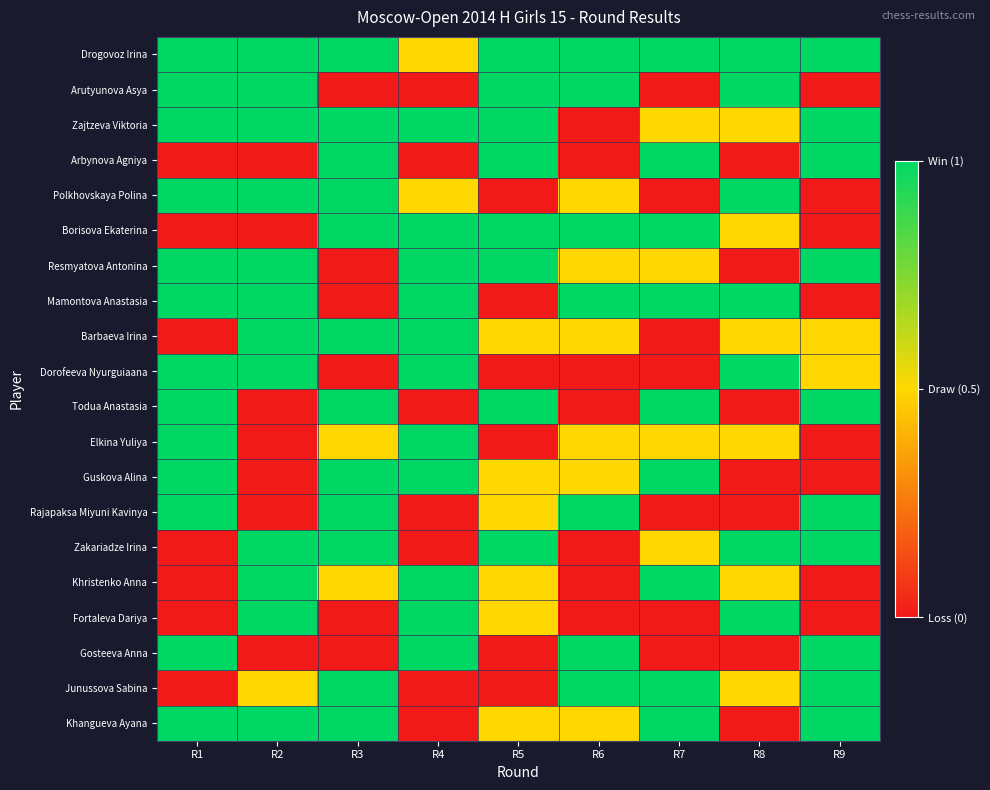

Reading left to right, extract all data points from this chart.

Drogovoz Irina: R1=1.0	R2=1.0	R3=1.0	R4=0.5	R5=1.0	R6=1.0	R7=1.0	R8=1.0	R9=1.0
Arutyunova Asya: R1=1.0	R2=1.0	R3=0.0	R4=0.0	R5=1.0	R6=1.0	R7=0.0	R8=1.0	R9=0.0
Zajtzeva Viktoria: R1=1.0	R2=1.0	R3=1.0	R4=1.0	R5=1.0	R6=0.0	R7=0.5	R8=0.5	R9=1.0
Arbynova Agniya: R1=0.0	R2=0.0	R3=1.0	R4=0.0	R5=1.0	R6=0.0	R7=1.0	R8=0.0	R9=1.0
Polkhovskaya Polina: R1=1.0	R2=1.0	R3=1.0	R4=0.5	R5=0.0	R6=0.5	R7=0.0	R8=1.0	R9=0.0
Borisova Ekaterina: R1=0.0	R2=0.0	R3=1.0	R4=1.0	R5=1.0	R6=1.0	R7=1.0	R8=0.5	R9=0.0
Resmyatova Antonina: R1=1.0	R2=1.0	R3=0.0	R4=1.0	R5=1.0	R6=0.5	R7=0.5	R8=0.0	R9=1.0
Mamontova Anastasia: R1=1.0	R2=1.0	R3=0.0	R4=1.0	R5=0.0	R6=1.0	R7=1.0	R8=1.0	R9=0.0
Barbaeva Irina: R1=0.0	R2=1.0	R3=1.0	R4=1.0	R5=0.5	R6=0.5	R7=0.0	R8=0.5	R9=0.5
Dorofeeva Nyurguiaana: R1=1.0	R2=1.0	R3=0.0	R4=1.0	R5=0.0	R6=0.0	R7=0.0	R8=1.0	R9=0.5
Todua Anastasia: R1=1.0	R2=0.0	R3=1.0	R4=0.0	R5=1.0	R6=0.0	R7=1.0	R8=0.0	R9=1.0
Elkina Yuliya: R1=1.0	R2=0.0	R3=0.5	R4=1.0	R5=0.0	R6=0.5	R7=0.5	R8=0.5	R9=0.0
Guskova Alina: R1=1.0	R2=0.0	R3=1.0	R4=1.0	R5=0.5	R6=0.5	R7=1.0	R8=0.0	R9=0.0
Rajapaksa Miyuni Kavinya: R1=1.0	R2=0.0	R3=1.0	R4=0.0	R5=0.5	R6=1.0	R7=0.0	R8=0.0	R9=1.0
Zakariadze Irina: R1=0.0	R2=1.0	R3=1.0	R4=0.0	R5=1.0	R6=0.0	R7=0.5	R8=1.0	R9=1.0
Khristenko Anna: R1=0.0	R2=1.0	R3=0.5	R4=1.0	R5=0.5	R6=0.0	R7=1.0	R8=0.5	R9=0.0
Fortaleva Dariya: R1=0.0	R2=1.0	R3=0.0	R4=1.0	R5=0.5	R6=0.0	R7=0.0	R8=1.0	R9=0.0
Gosteeva Anna: R1=1.0	R2=0.0	R3=0.0	R4=1.0	R5=0.0	R6=1.0	R7=0.0	R8=0.0	R9=1.0
Junussova Sabina: R1=0.0	R2=0.5	R3=1.0	R4=0.0	R5=0.0	R6=1.0	R7=1.0	R8=0.5	R9=1.0
Khangueva Ayana: R1=1.0	R2=1.0	R3=1.0	R4=0.0	R5=0.5	R6=0.5	R7=1.0	R8=0.0	R9=1.0